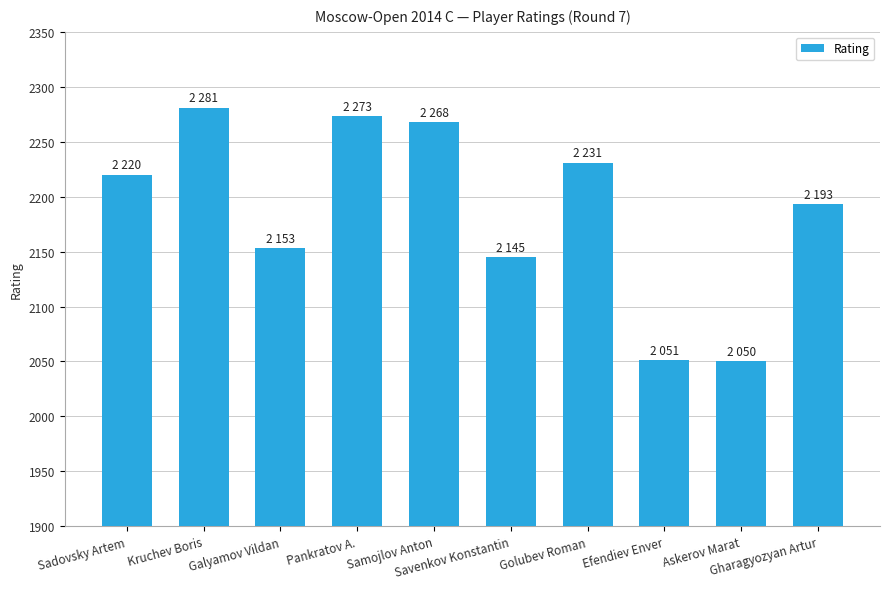

What is the sum of all values?

21865